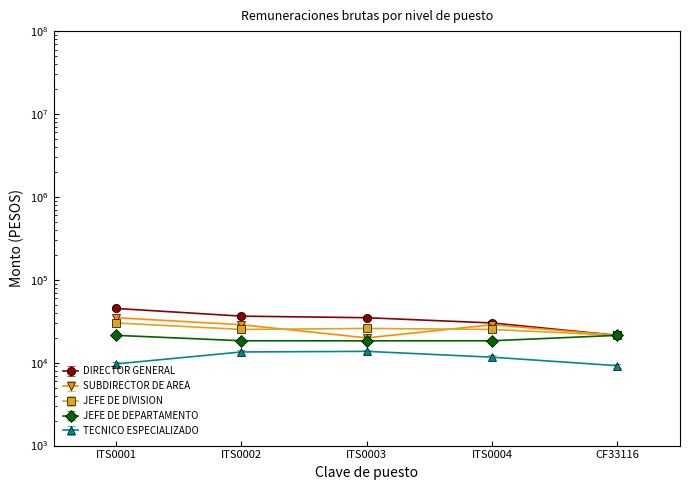

How many values in the TECNICO ESPECIALIZADO series are below 11069?

2